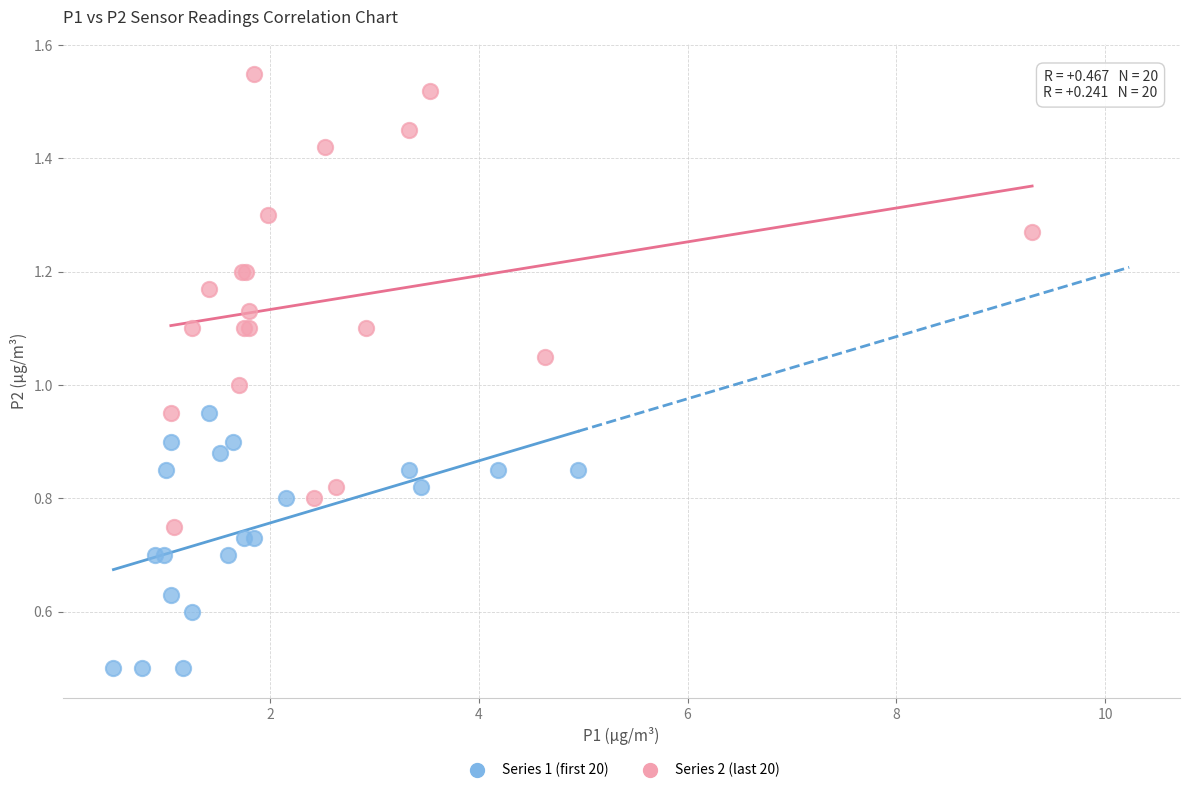

Which series reaches the minimum Y coordinate?

Series 1 (first 20)